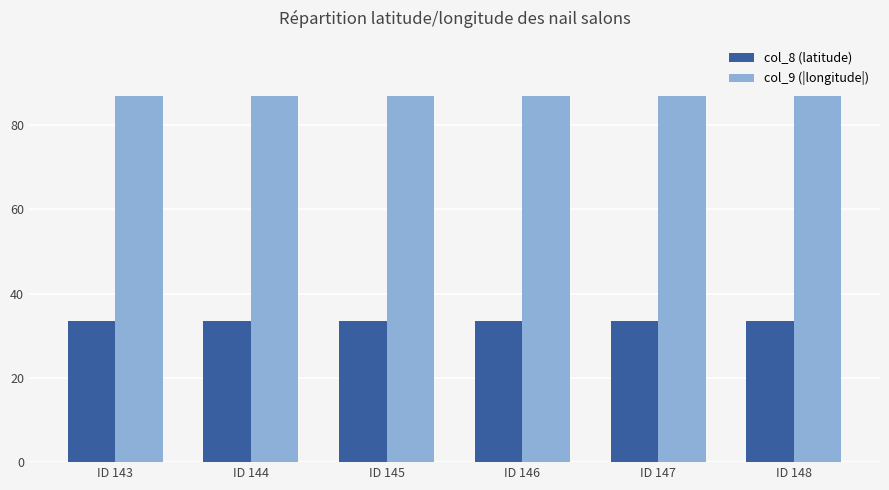

True or false: col_8 (latitude) has a value of 33.5 at ID 147.

True